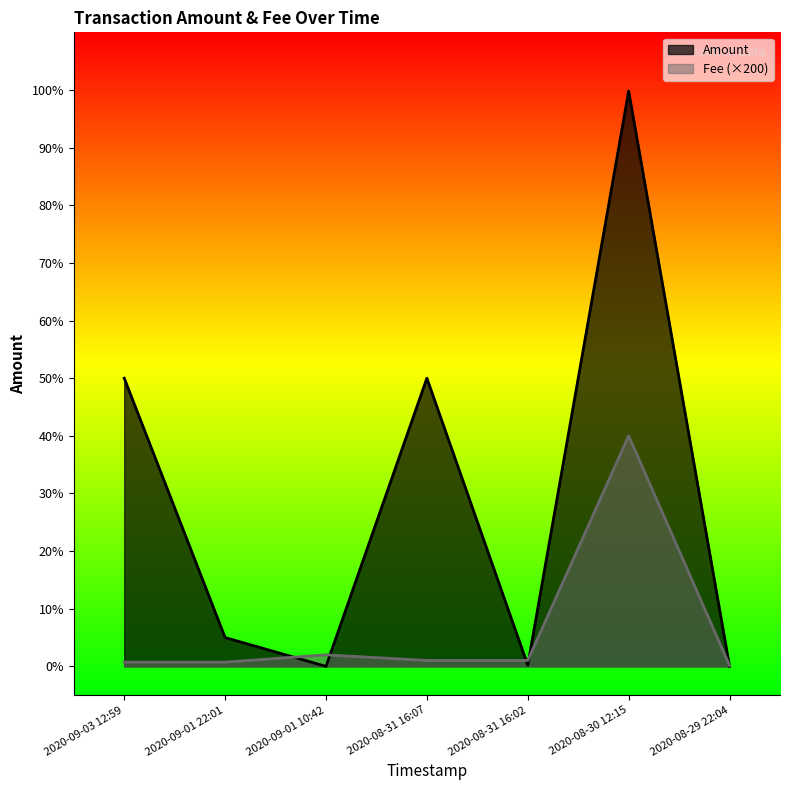

How many lines are shown in the chart?

2